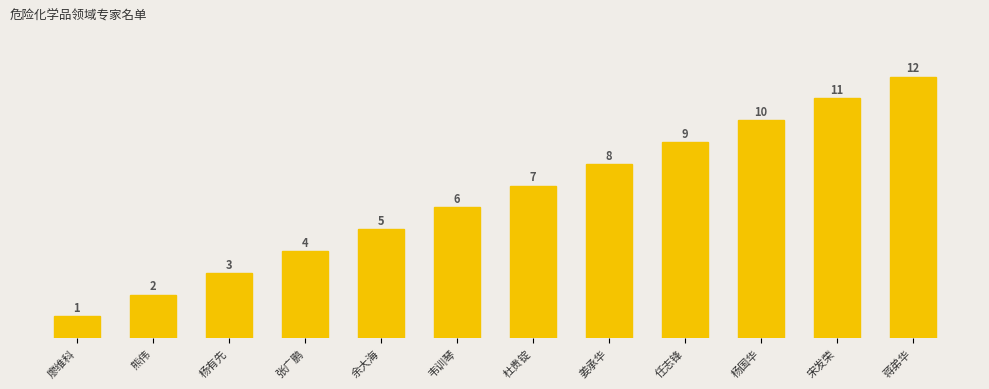

The value at 蒋弟华 is 16. True or false?

False